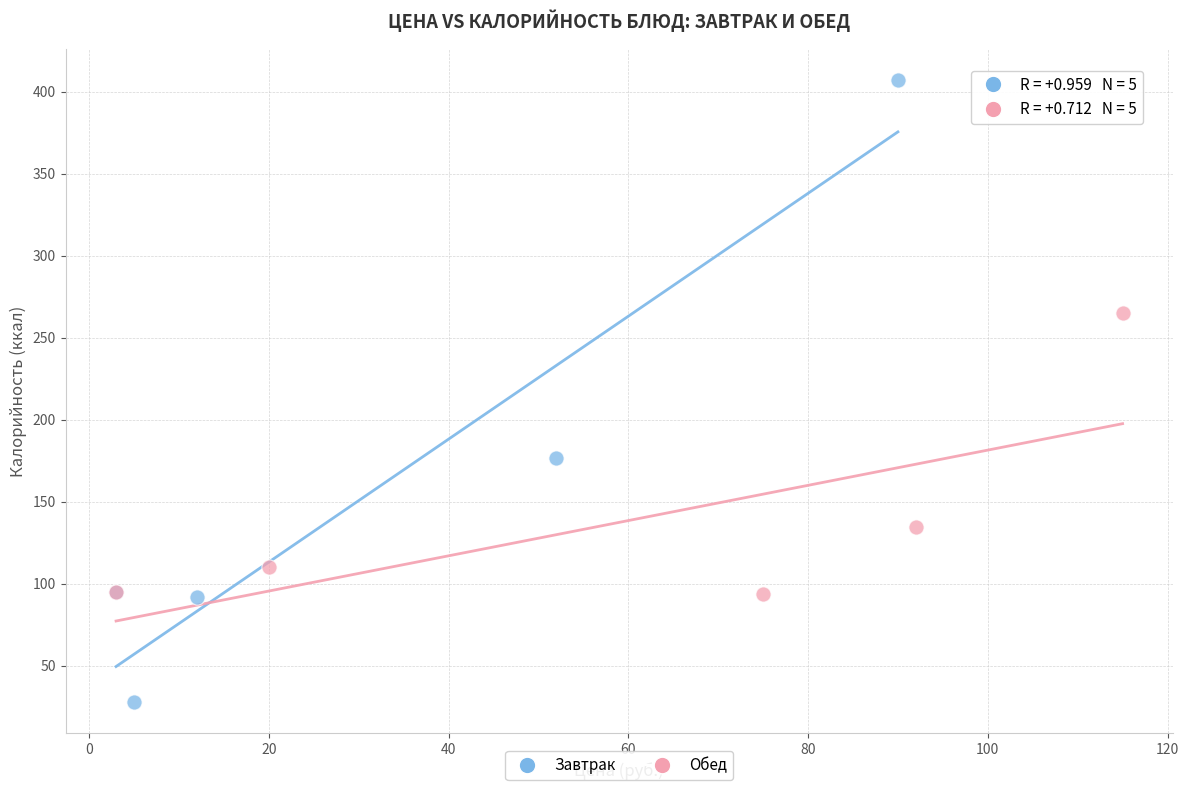

What are all the series names shown in the legend?

Завтрак, Обед